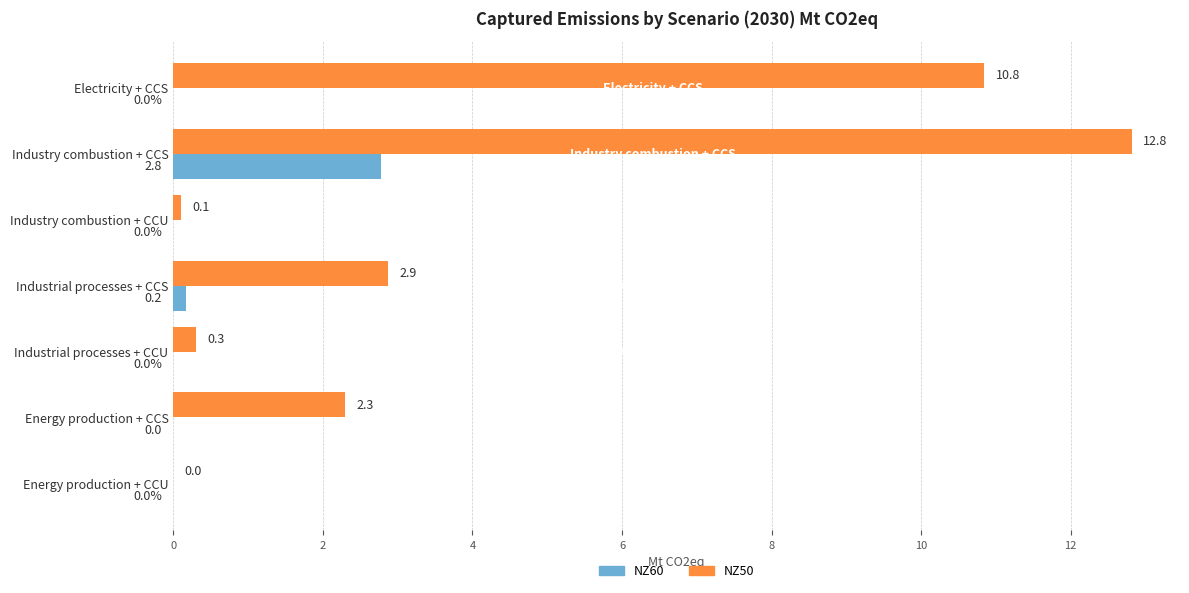

At which category is the sum across all series the highest?

Industry combustion + CCS